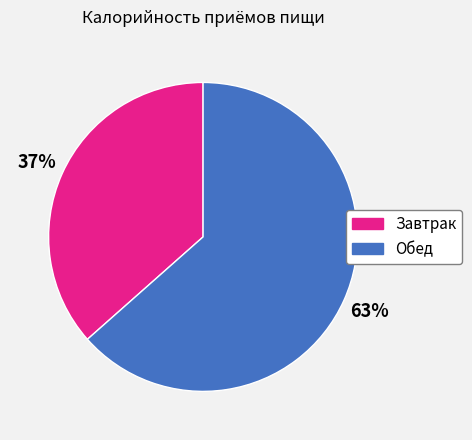

How many slices are in this pie chart?

2